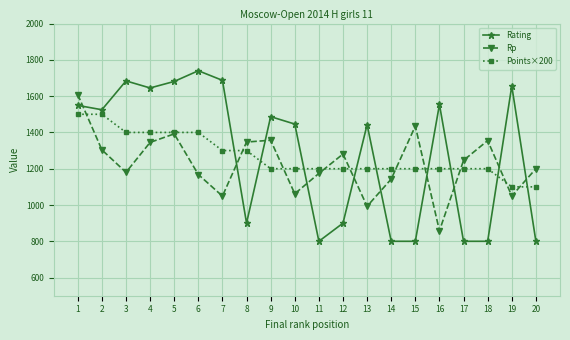

At which label does Rp first exceed 1246?

1